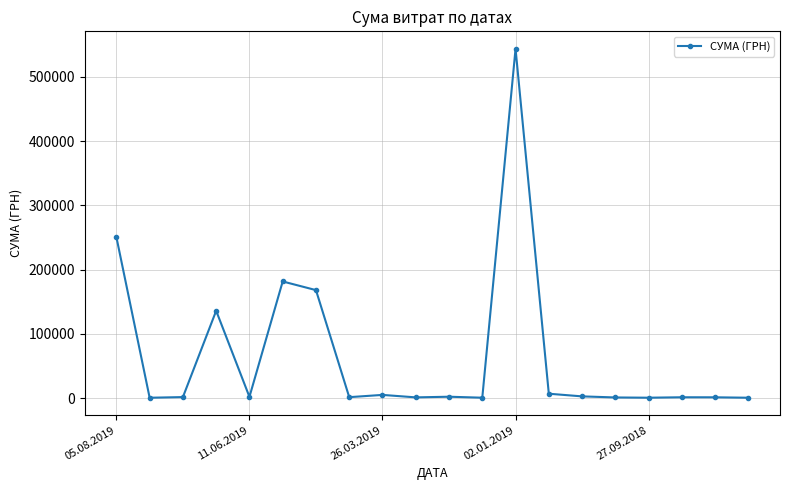

True or false: the data has more than 1 interior local peaks.

True